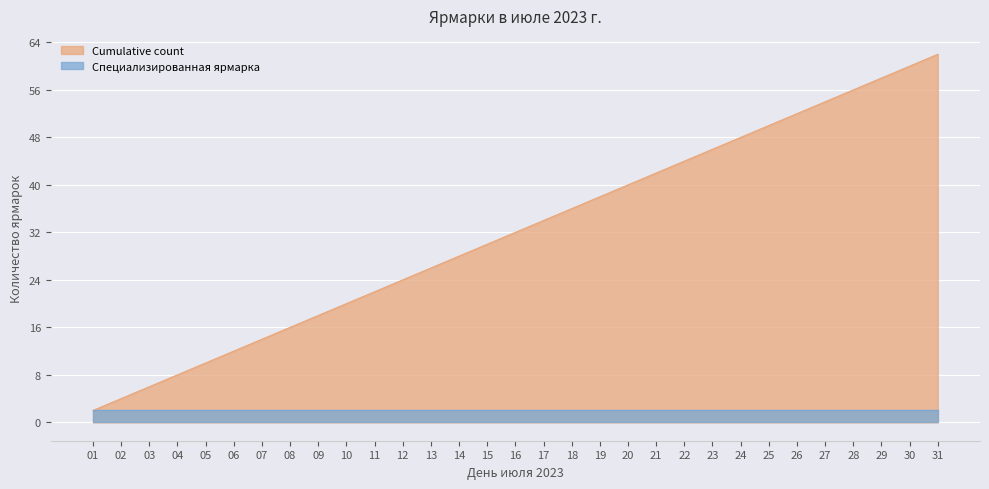

What is the greatest value displayed?

62